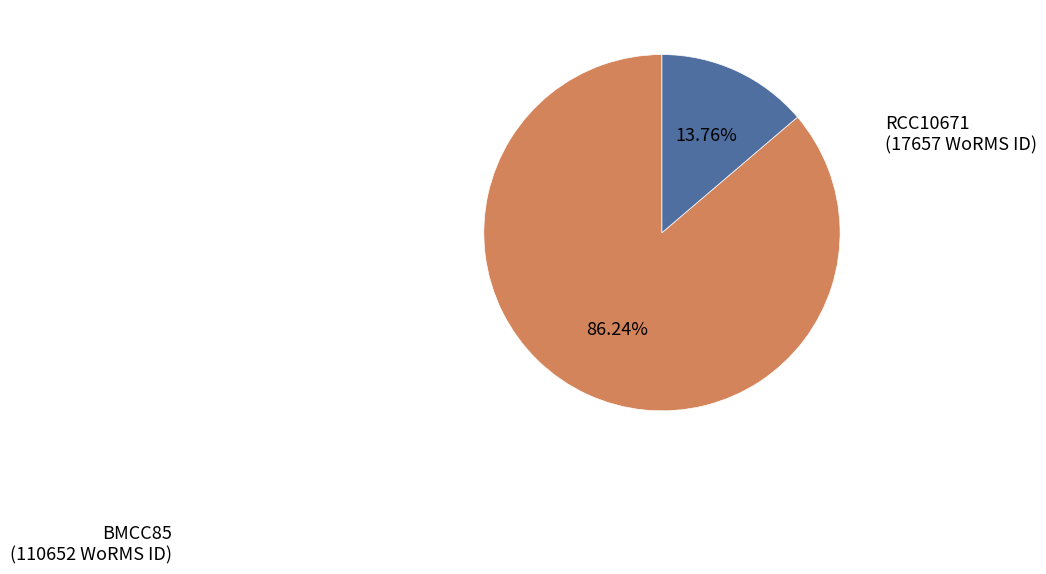

Rank the categories by value from highest to lowest.

BMCC85, RCC10671